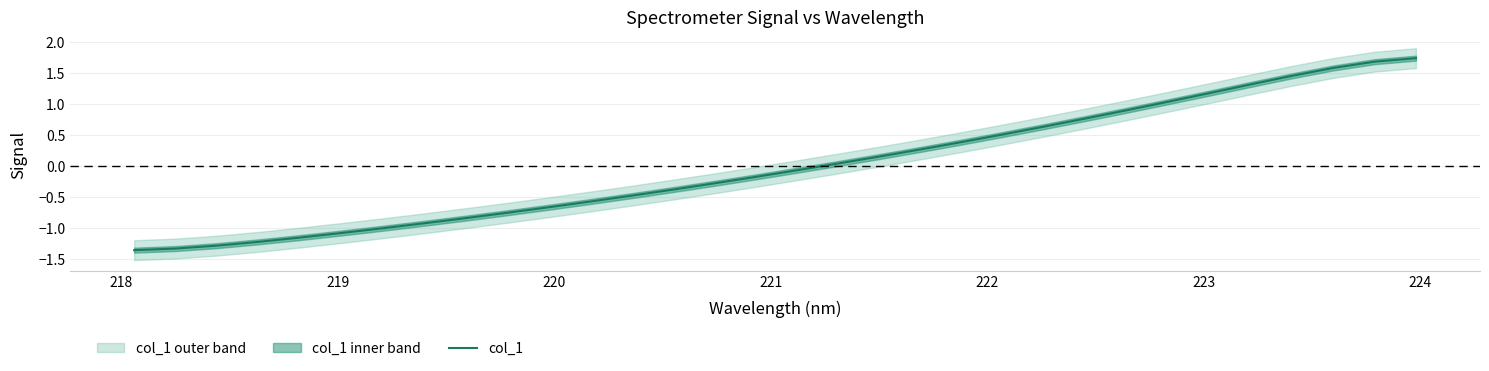

What is the highest value of the col_1 series?

1.7